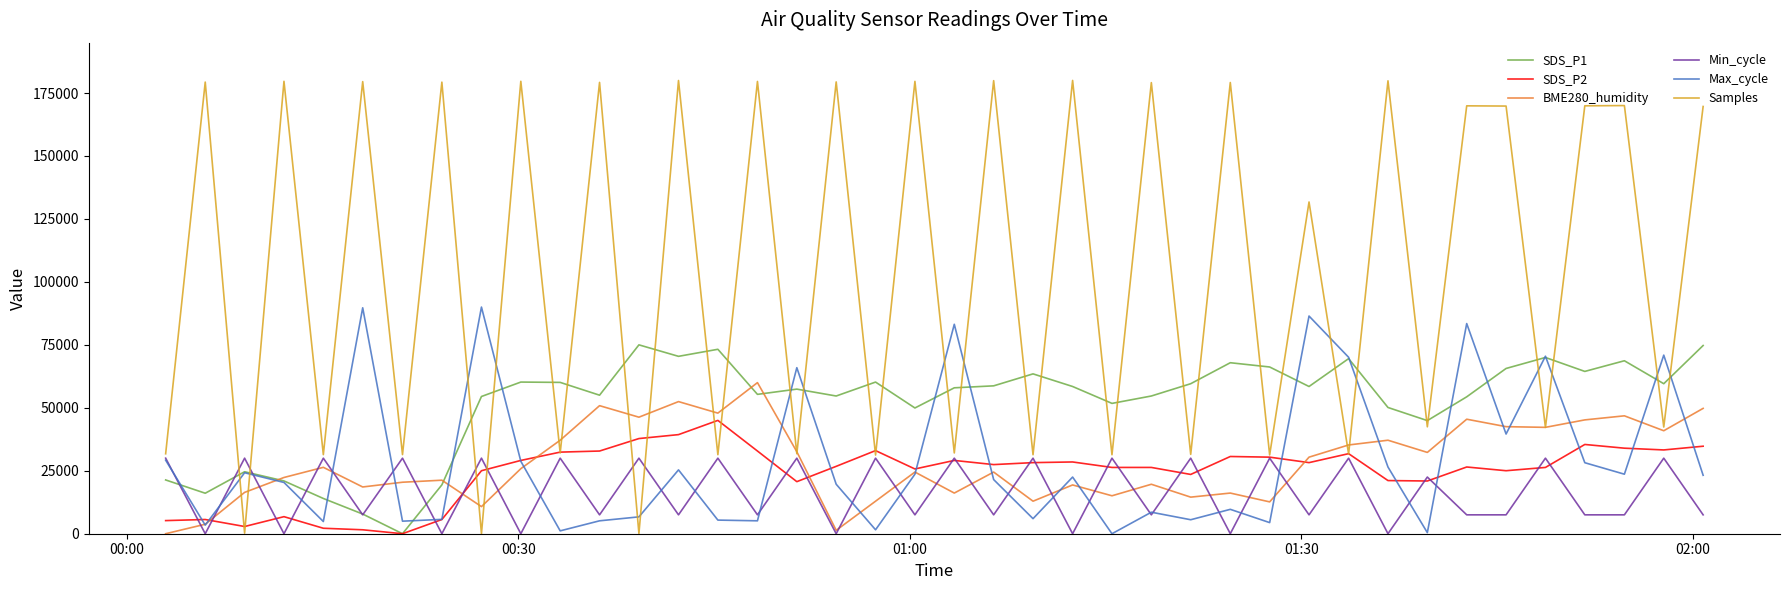

Rank the series by their maximum value, from highest to lowest.

Samples, Max_cycle, SDS_P1, BME280_humidity, SDS_P2, Min_cycle